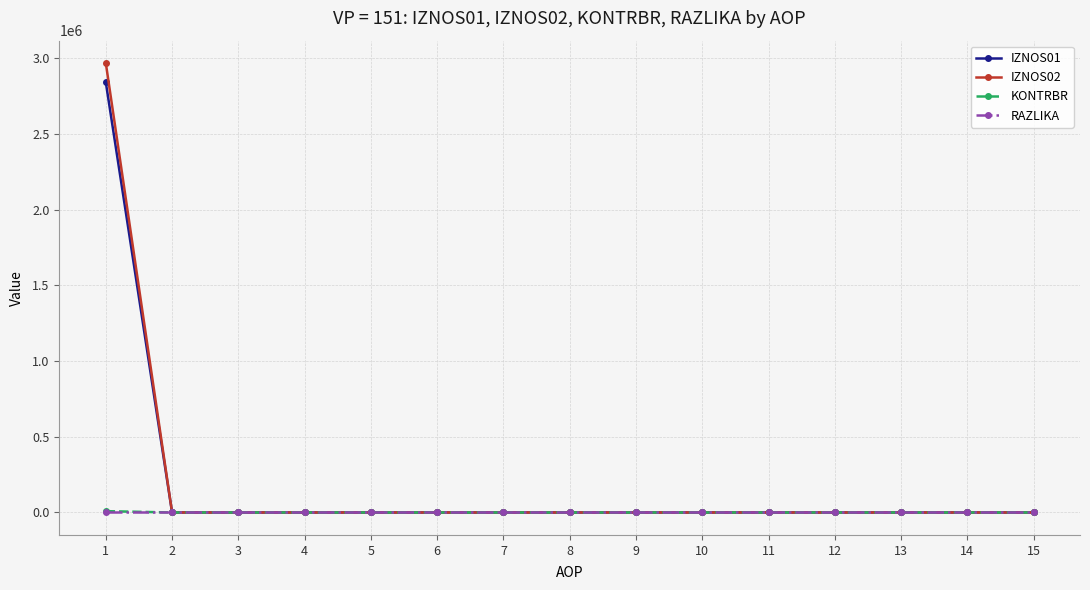

What is the sum of all IZNOS01 values?

2839918.0